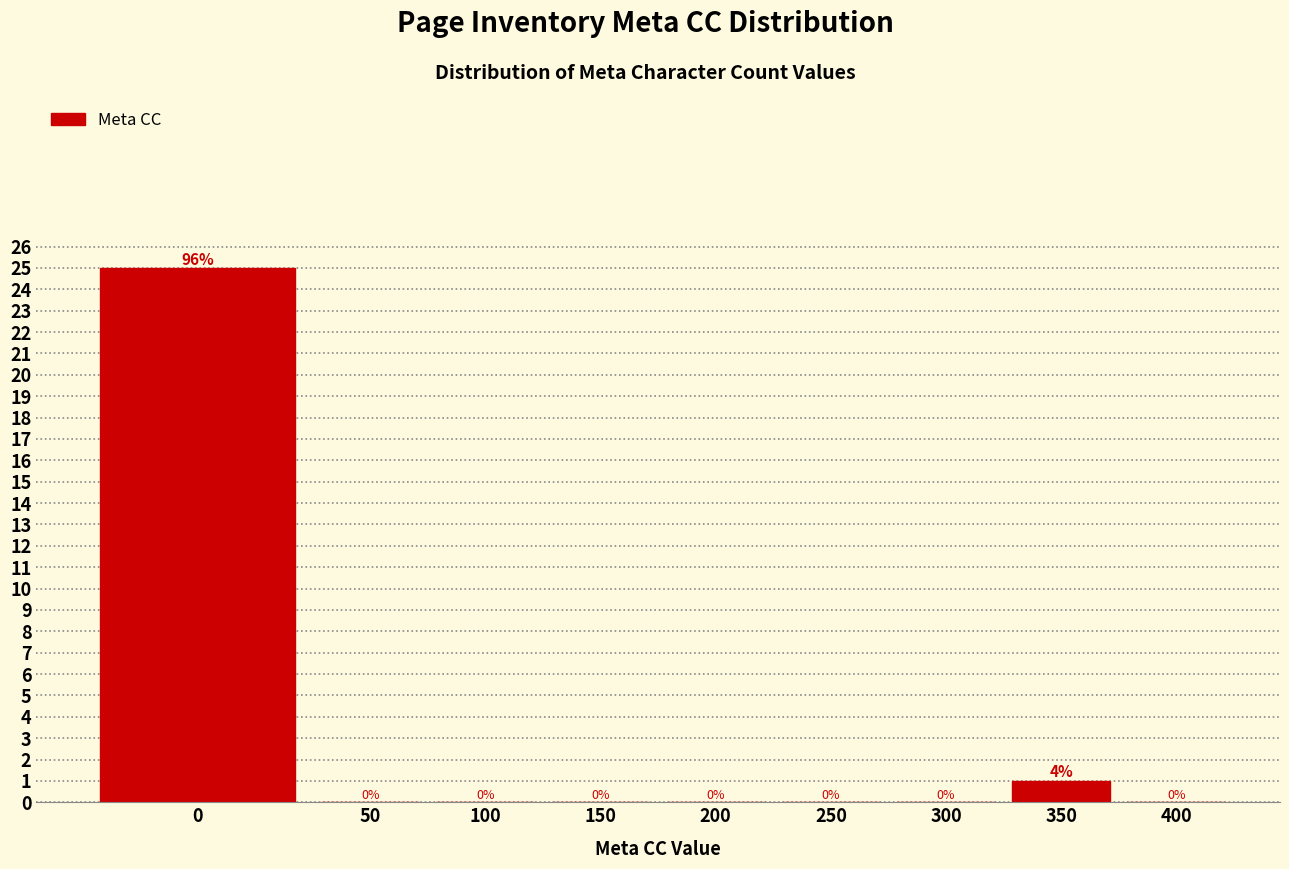

Reading left to right, what are all the values shown in this chart?

0=25	50=0	100=0	150=0	200=0	250=0	300=0	350=1	400=0